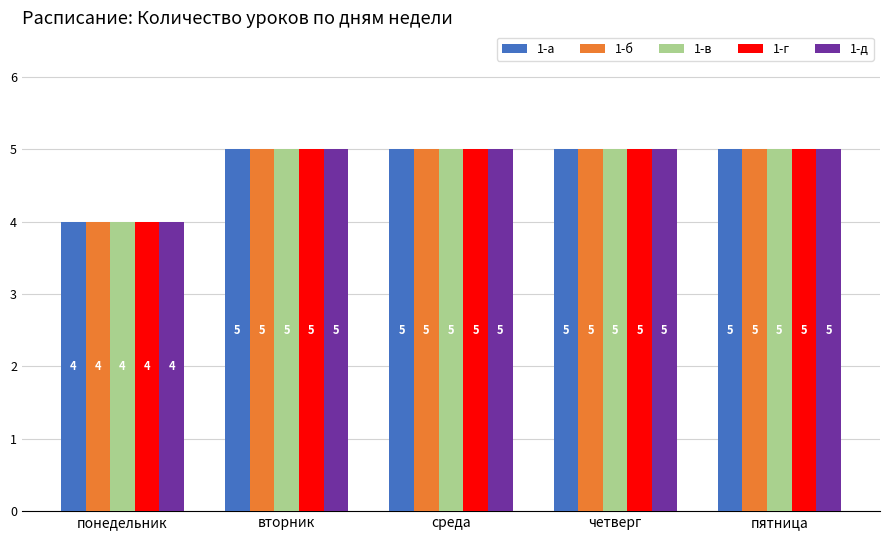

What is the value of the 1-б bar at the 3rd from the left?

5